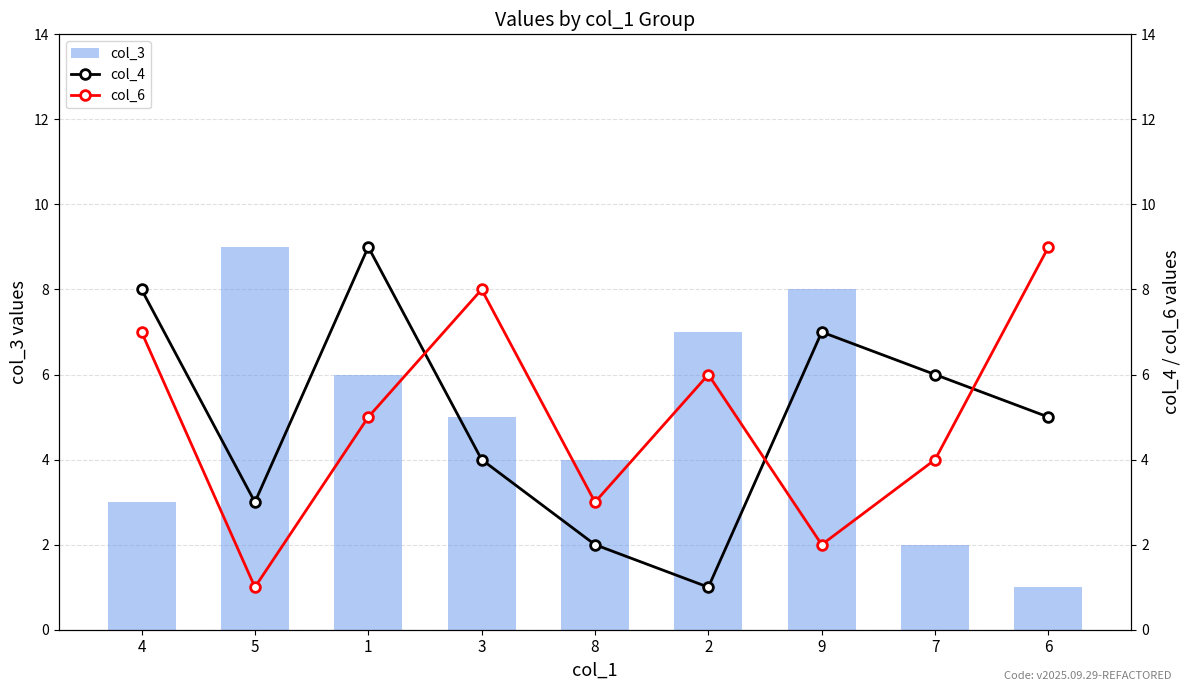

At how many categories does at least one series exceed 1?

9